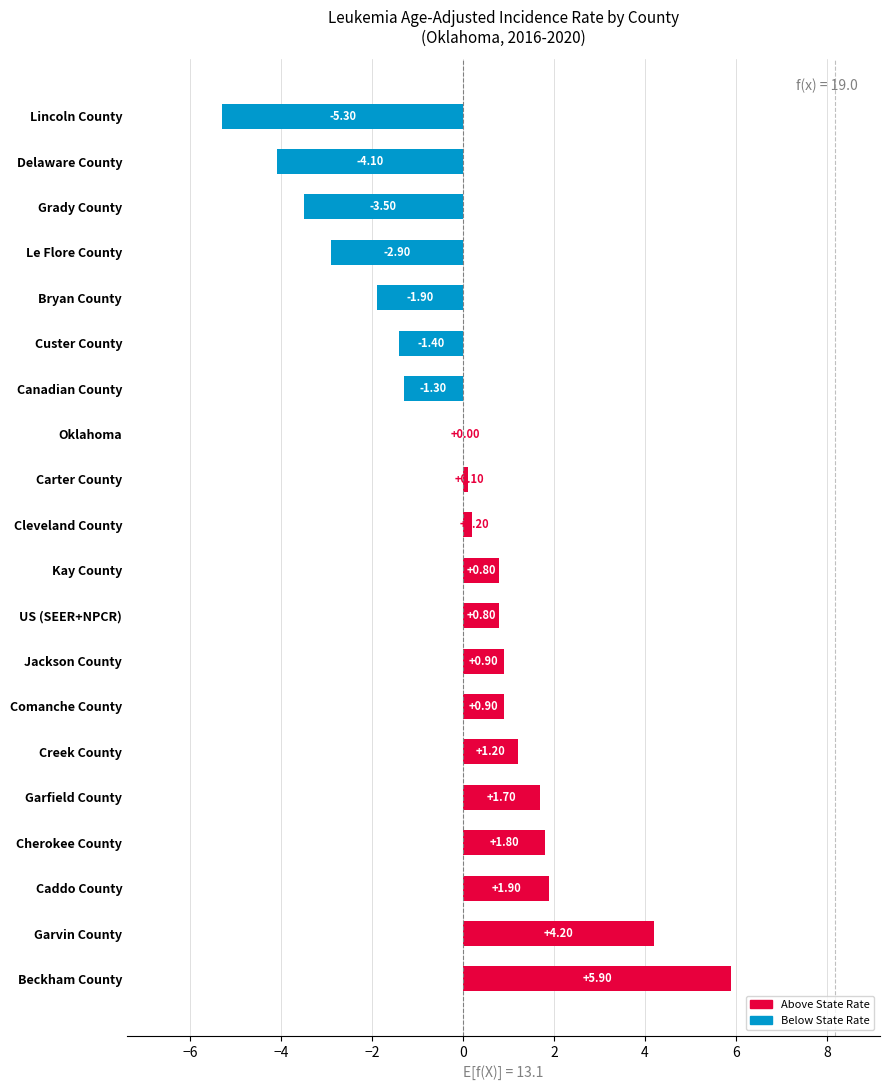

Which category has the highest value across all series?

Beckham County